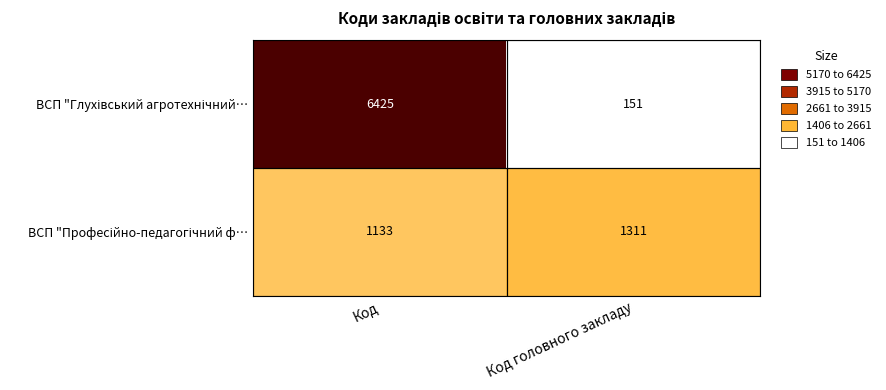

What is the total value across all series at Код головного закладу?

1462